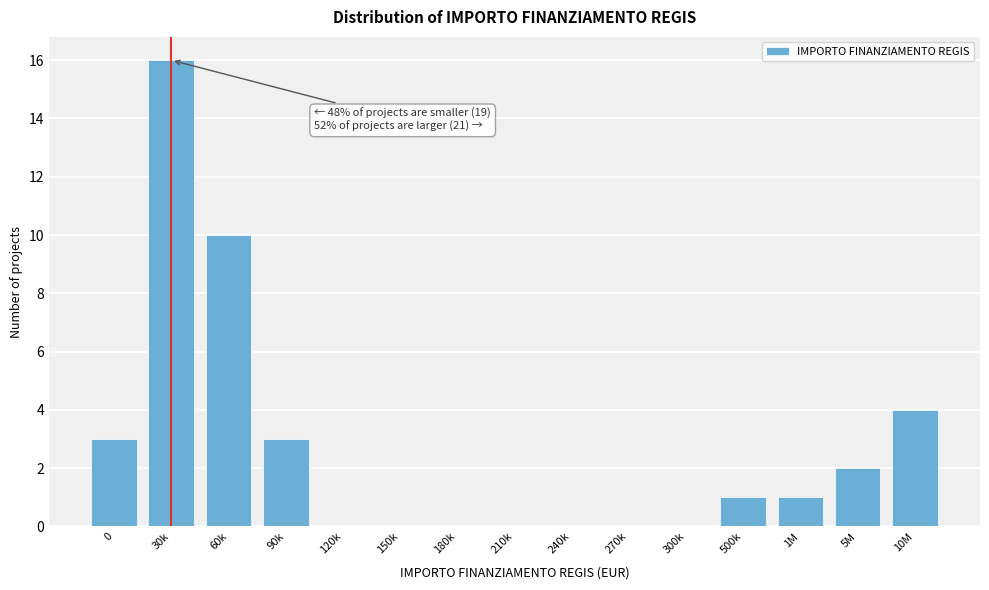

Reading right to left, what are all the values shown in this chart?

10M=4	5M=2	1M=1	500k=1	300k=0	270k=0	240k=0	210k=0	180k=0	150k=0	120k=0	90k=3	60k=10	30k=16	0=3